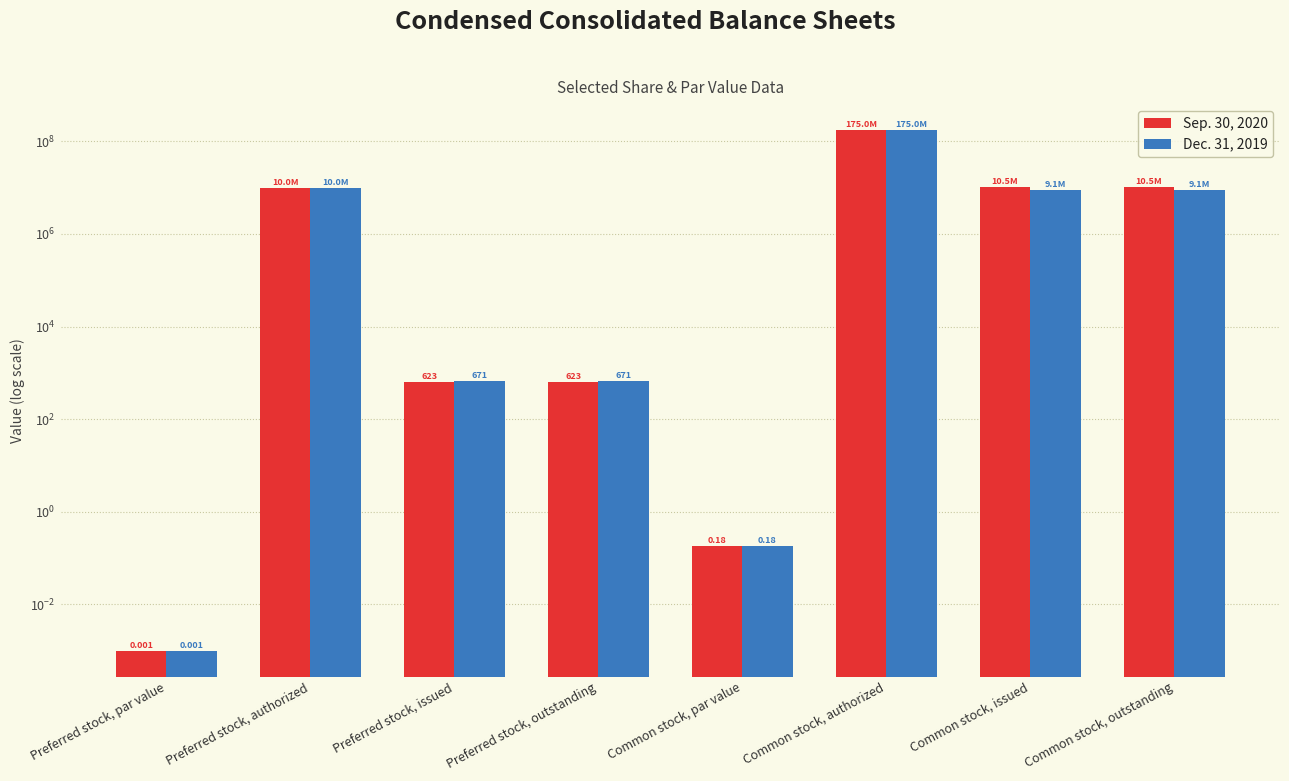

Rank the series by their average value, from highest to lowest.

Sep. 30, 2020, Dec. 31, 2019